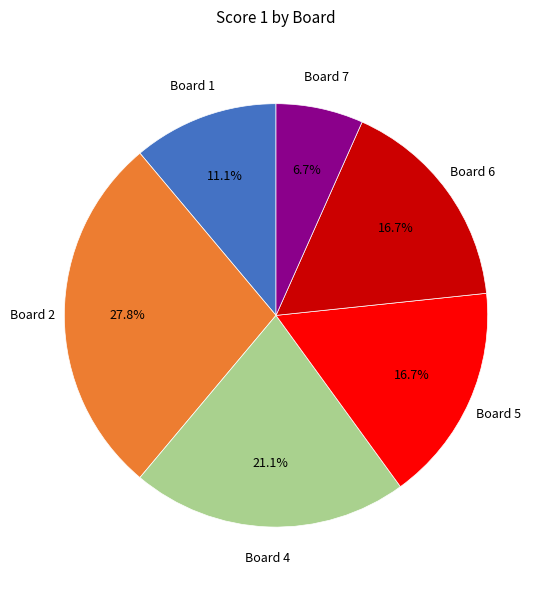

How many segments does this pie chart have?

6